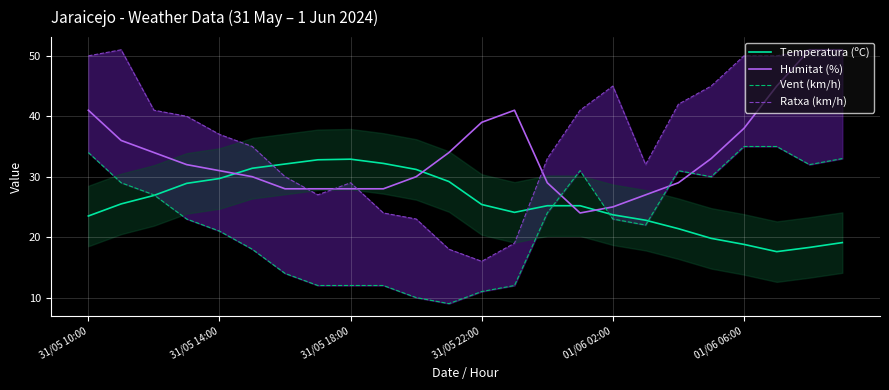

True or false: Vent (km/h) and Ratxa (km/h) cross at least once.

False